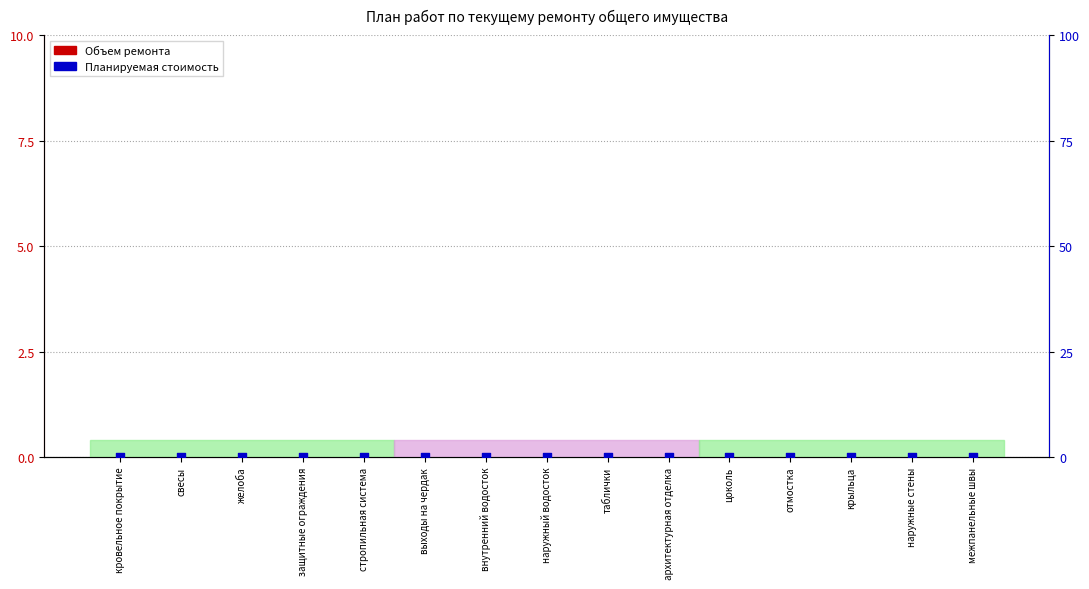

What are all the series names shown in the legend?

Объем ремонта, Планируемая стоимость